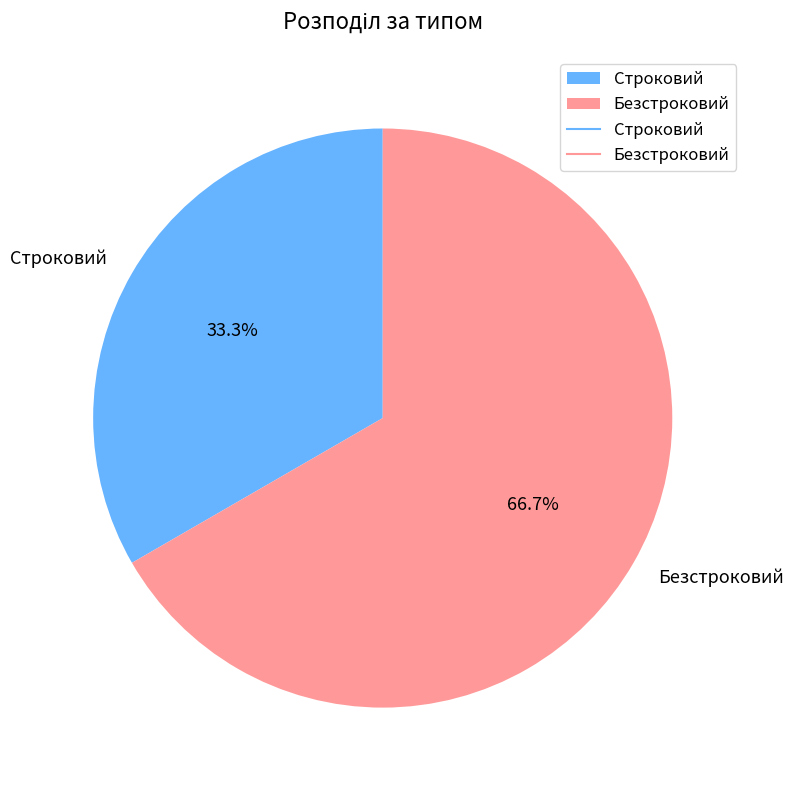

What percentage is the Безстроковий slice, to the nearest percent?

67%